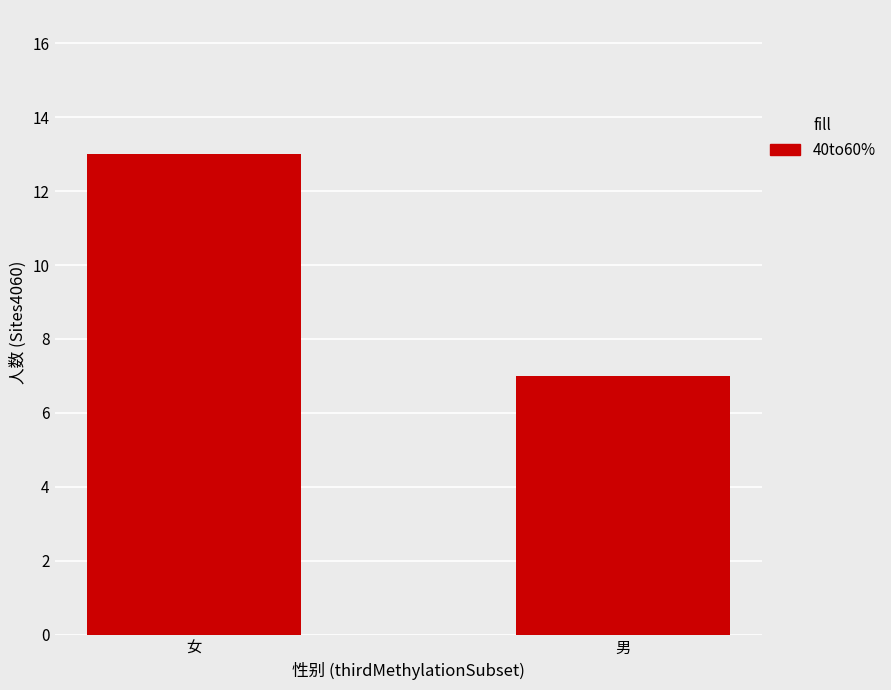

List the labels in order of value, largest first.

女, 男